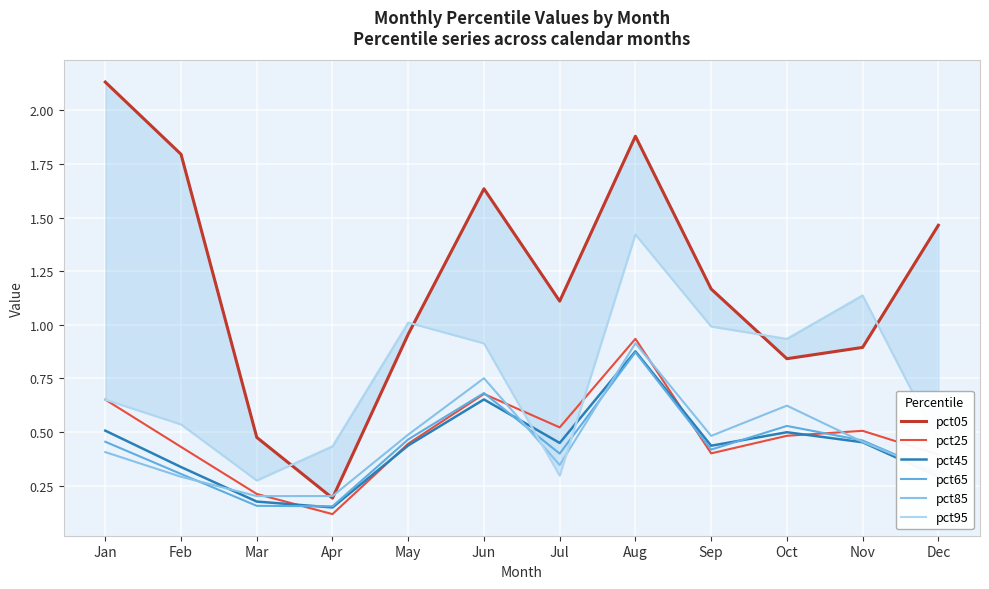

What is the difference between the maximum and minimum values in the pct85 series?

0.7